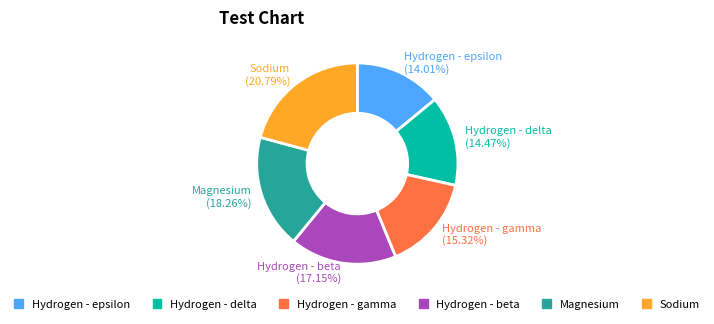

Combined, do Hydrogen - beta and Hydrogen - gamma account for over 50%?

No